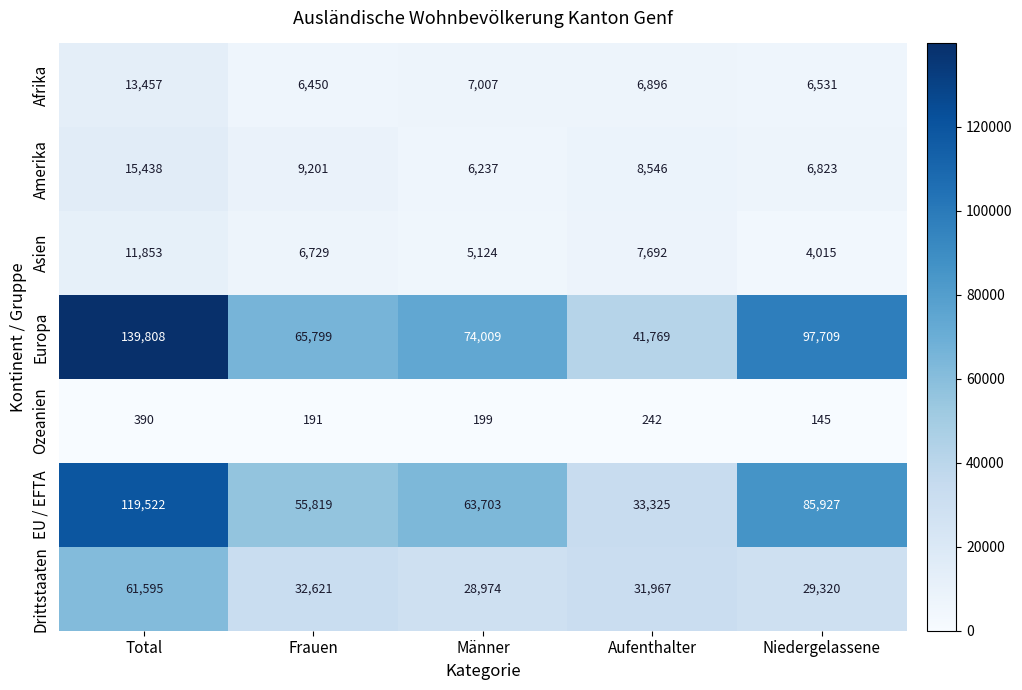

What is the maximum value shown in the chart?

139808